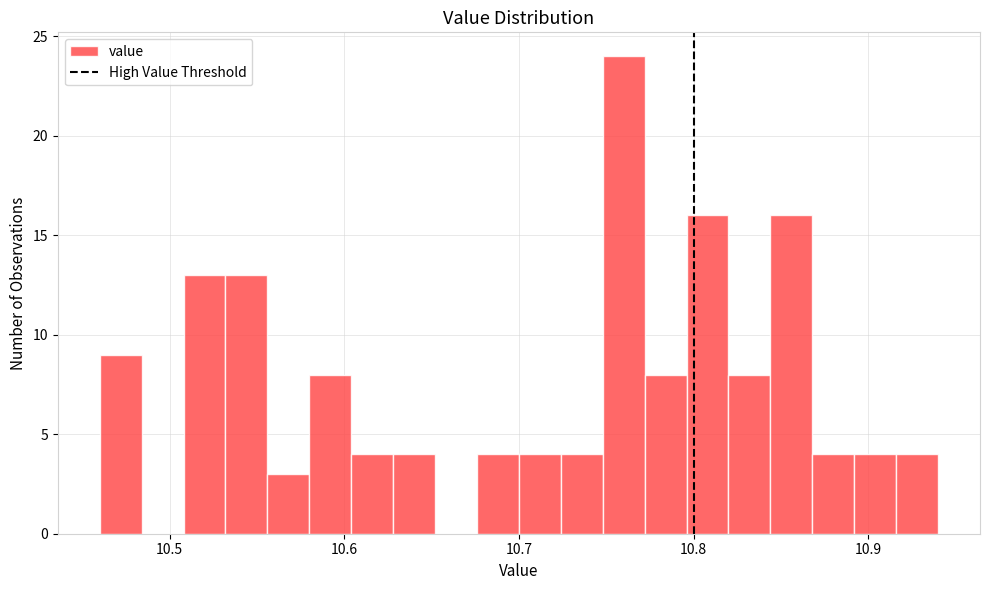

Read against the x-axis, roughly where is the centre of the tallest bar?

10.76